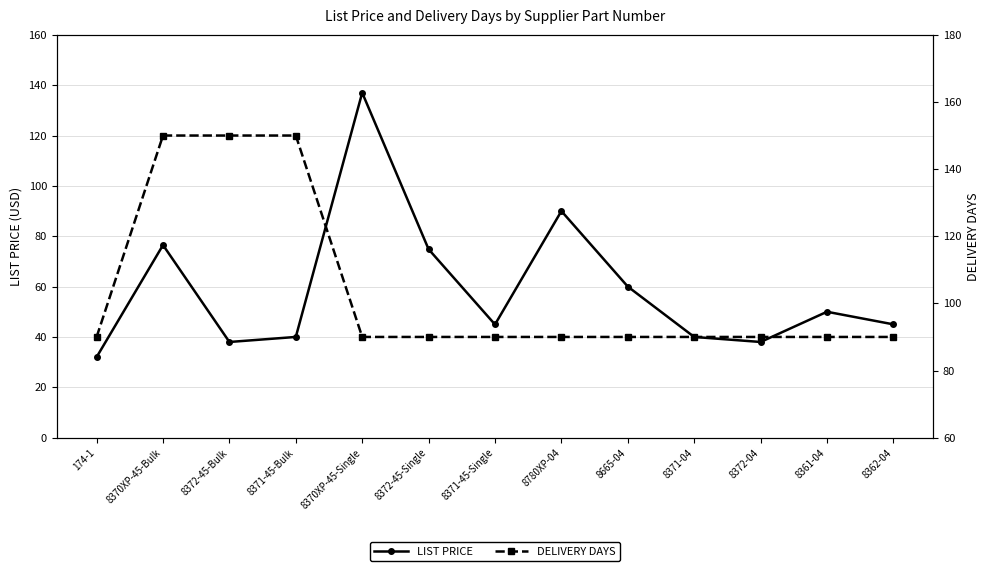

Which series has the largest total across all categories?

DELIVERY DAYS